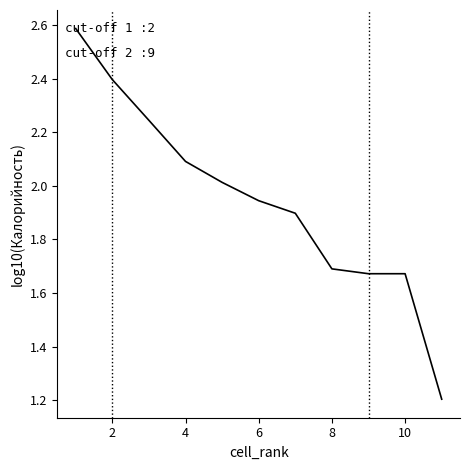

What is the minimum value shown in the chart?

1.2